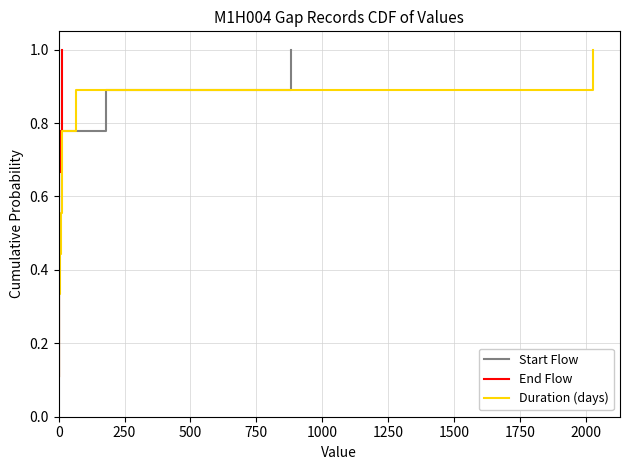

What is the greatest value displayed?

1.0